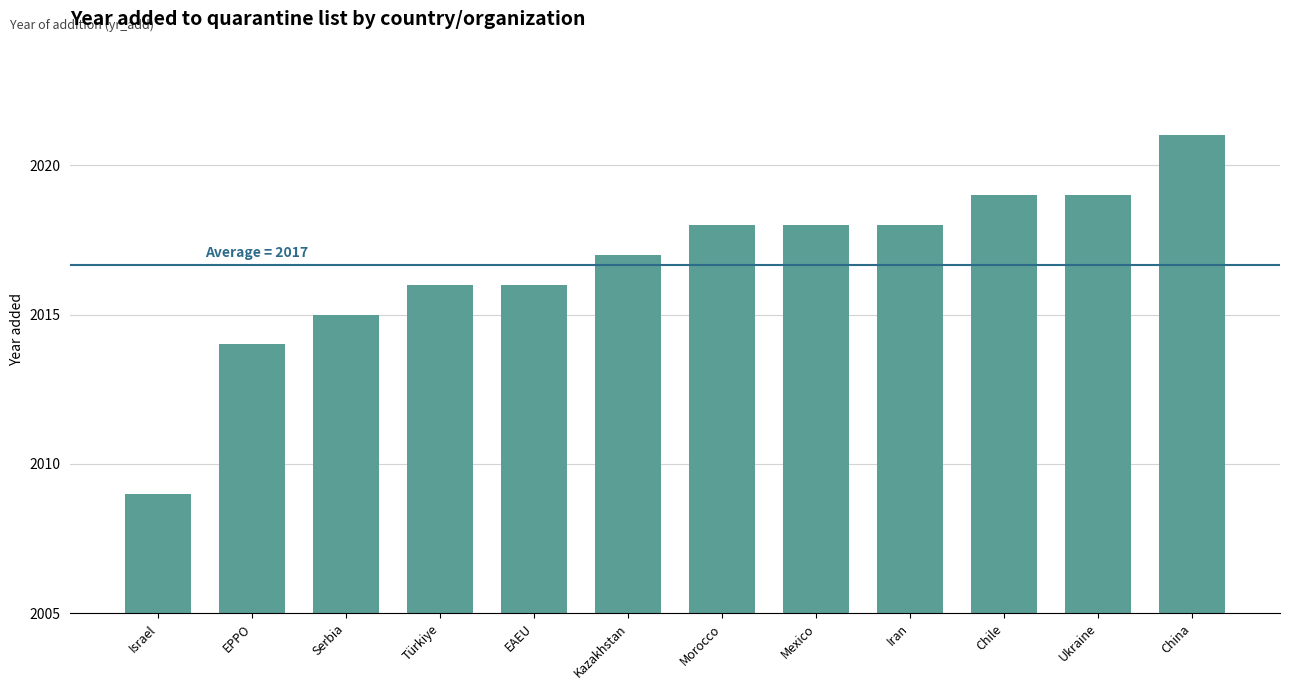

What is the label of the 2nd bar from the right?

Ukraine